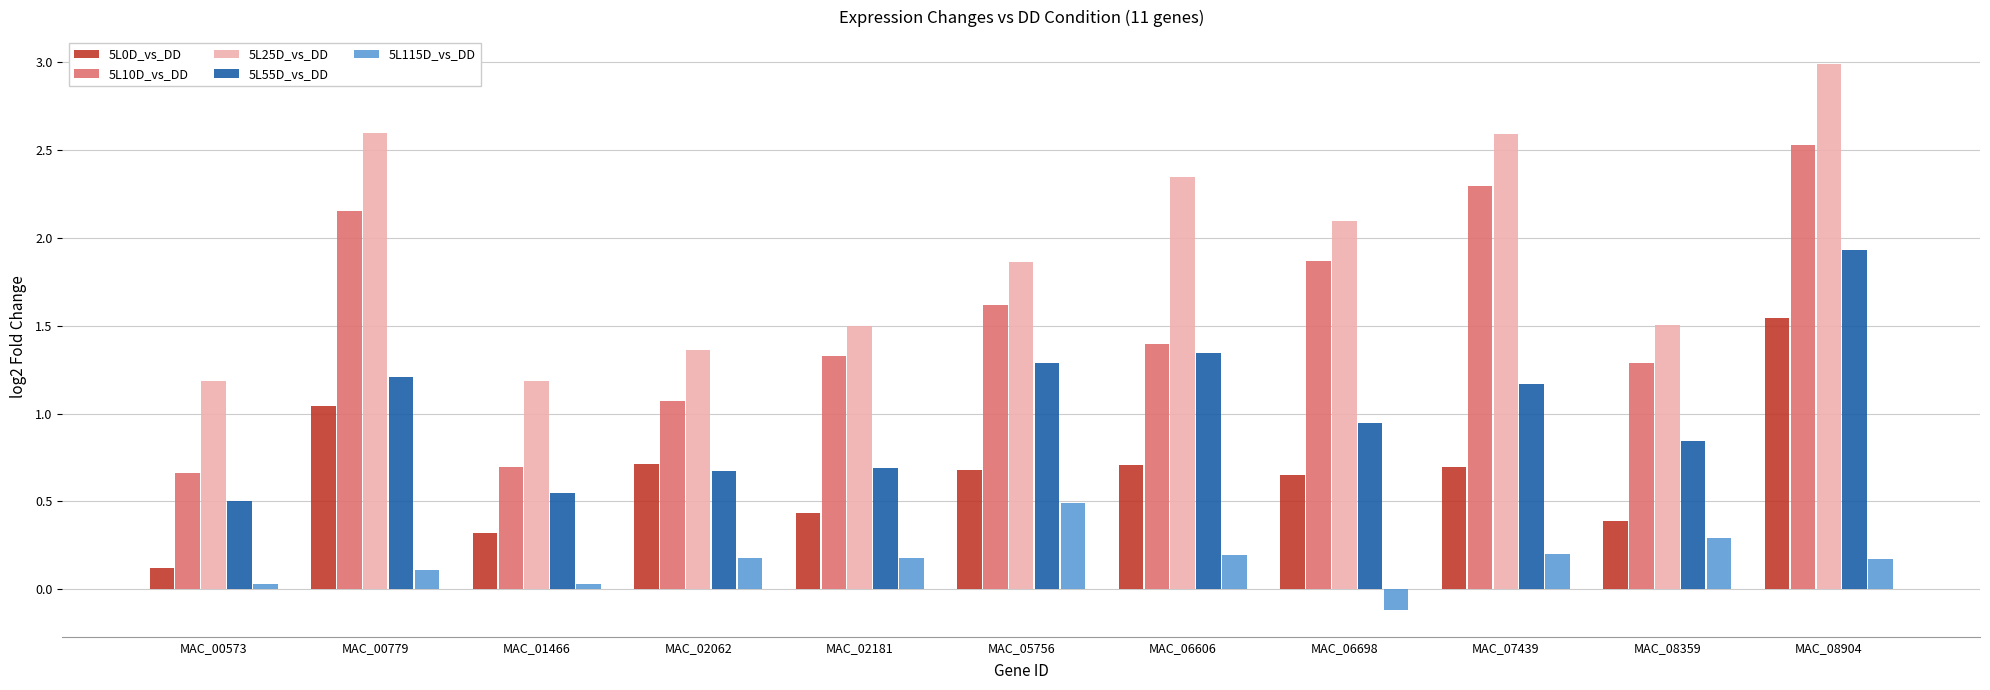

Which category has the lowest value across all series?

MAC_06698